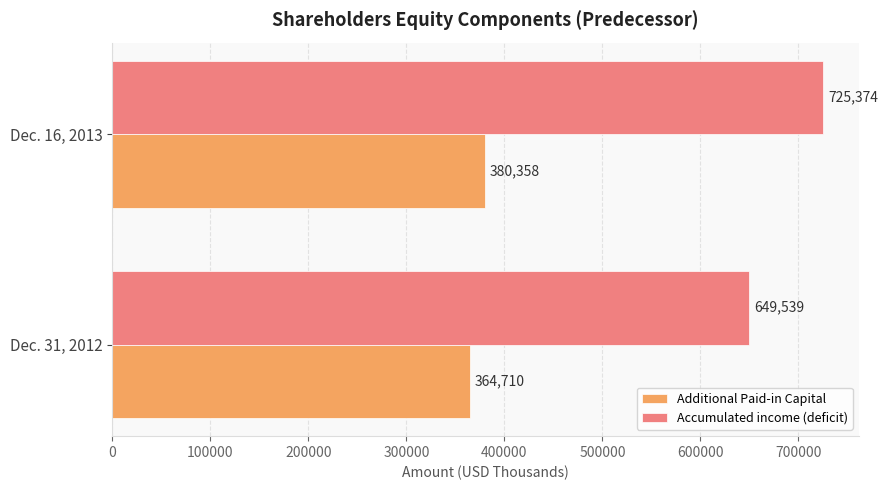

Count the Additional Paid-in Capital values in the range 364710 to 380358.

2